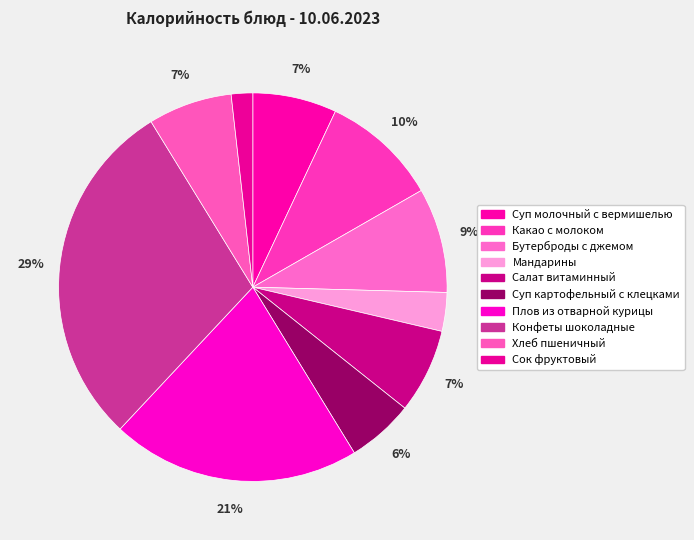

How many segments does this pie chart have?

10